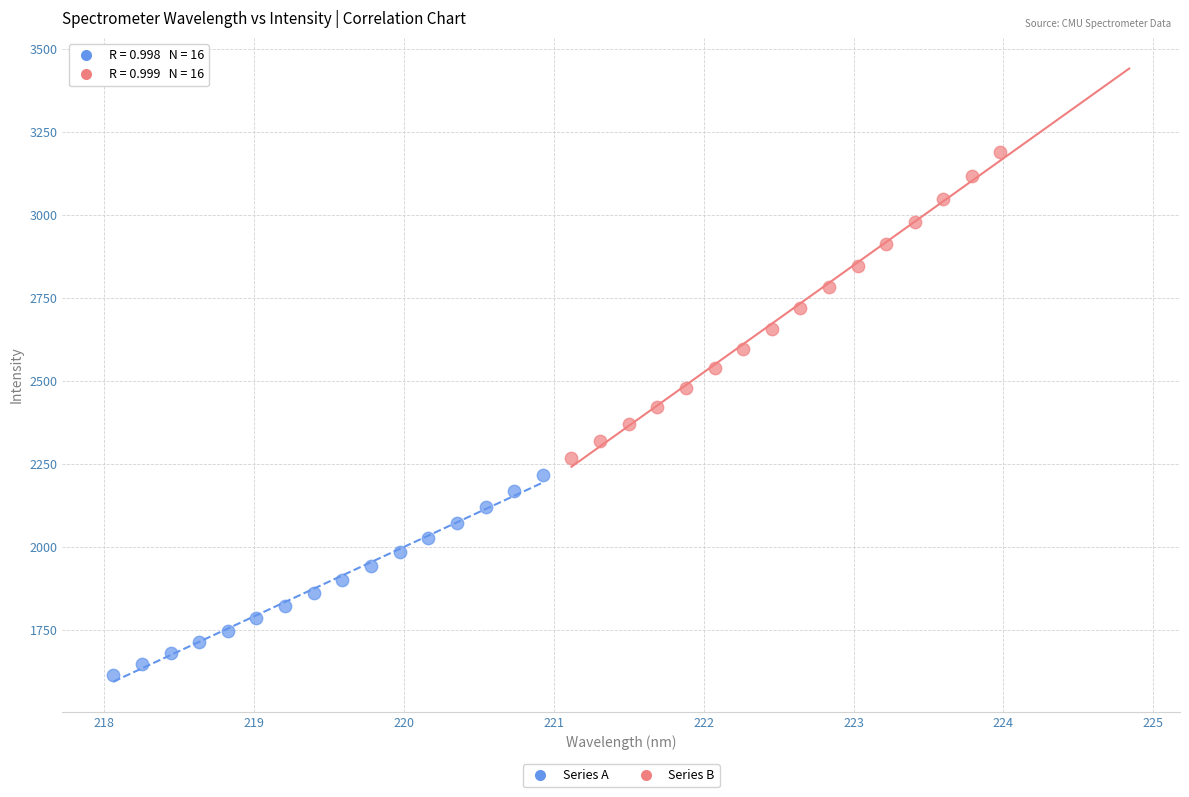

Which series has the widest spread of Y values?

Series B